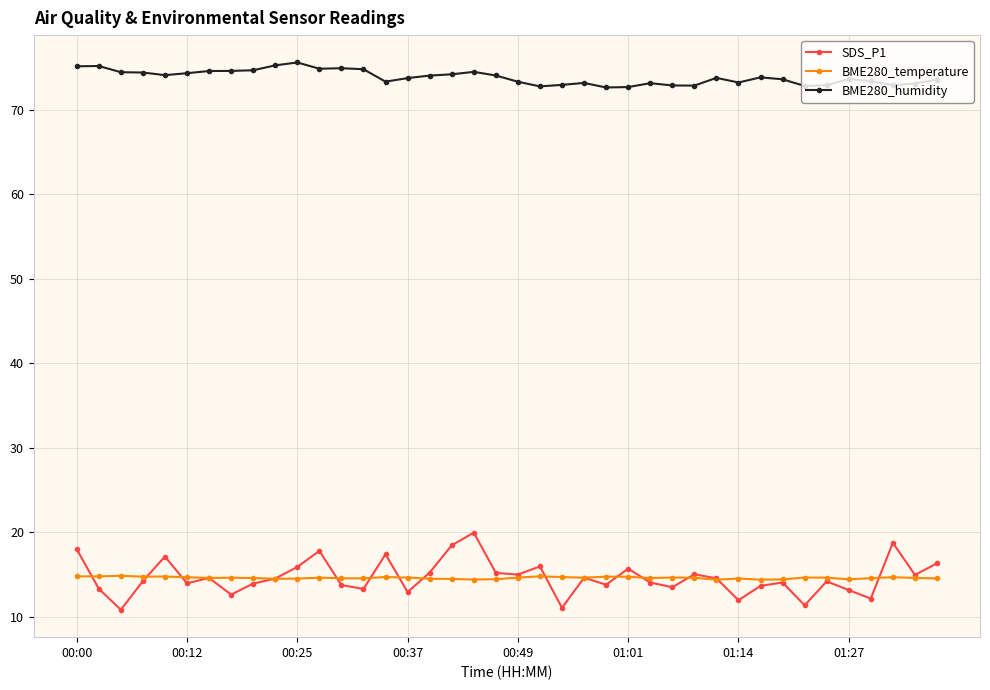

What is the minimum value for BME280_temperature?

14.4